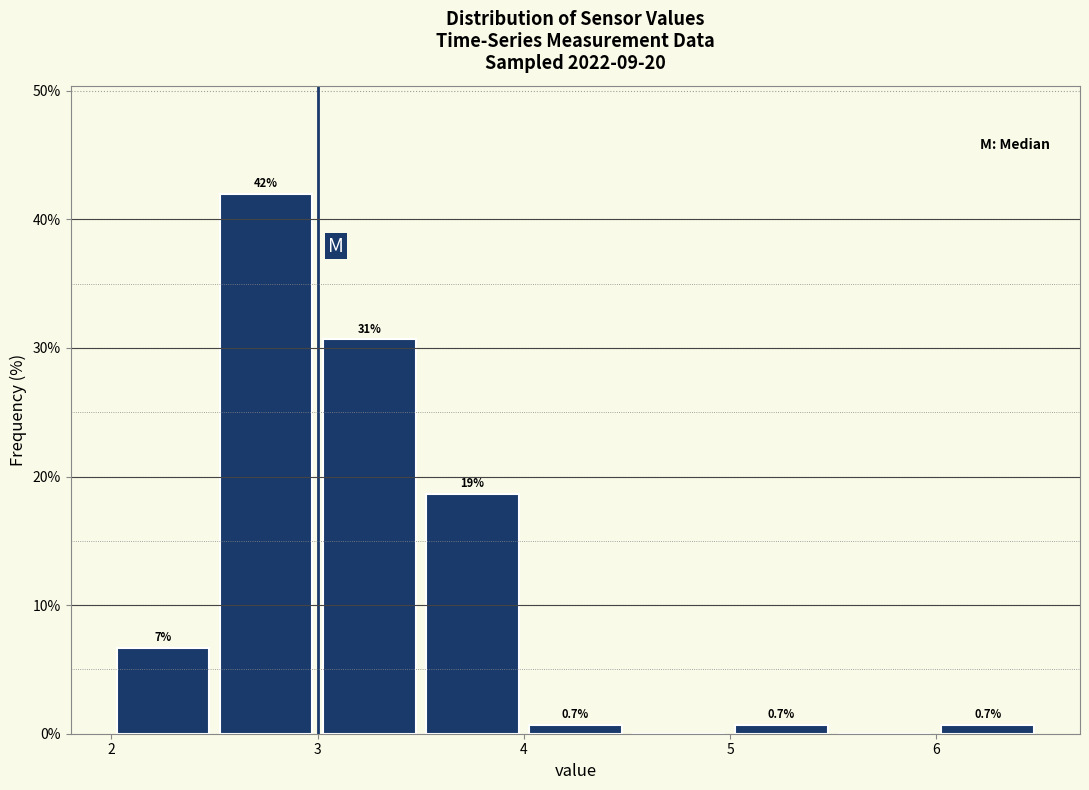

Over which range of the x-axis is the bar tallest?

2.5 to 3.0